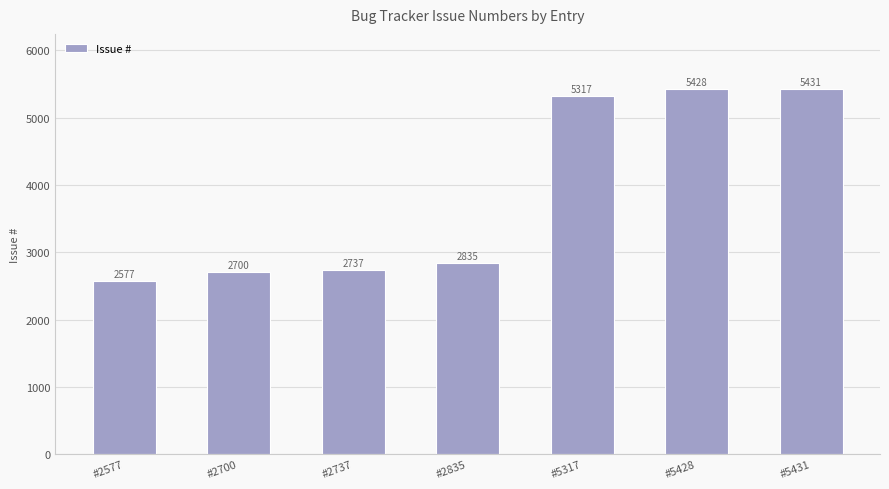

Is it true that the value at #5428 is 5428?

True